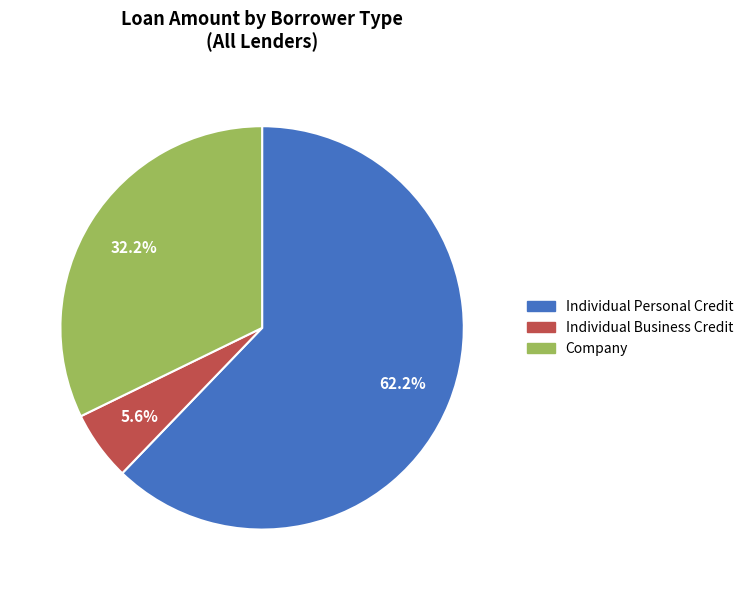

Count the number of slices in the pie.

3